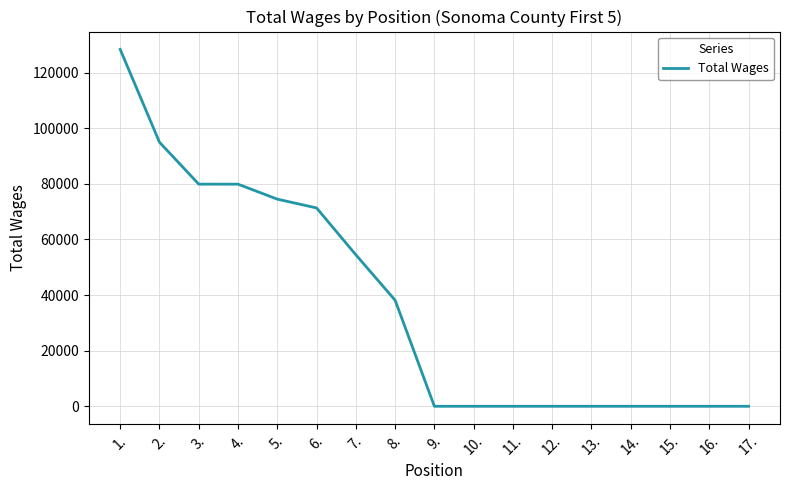

What is the change in value from 4. to 7.?

-25400